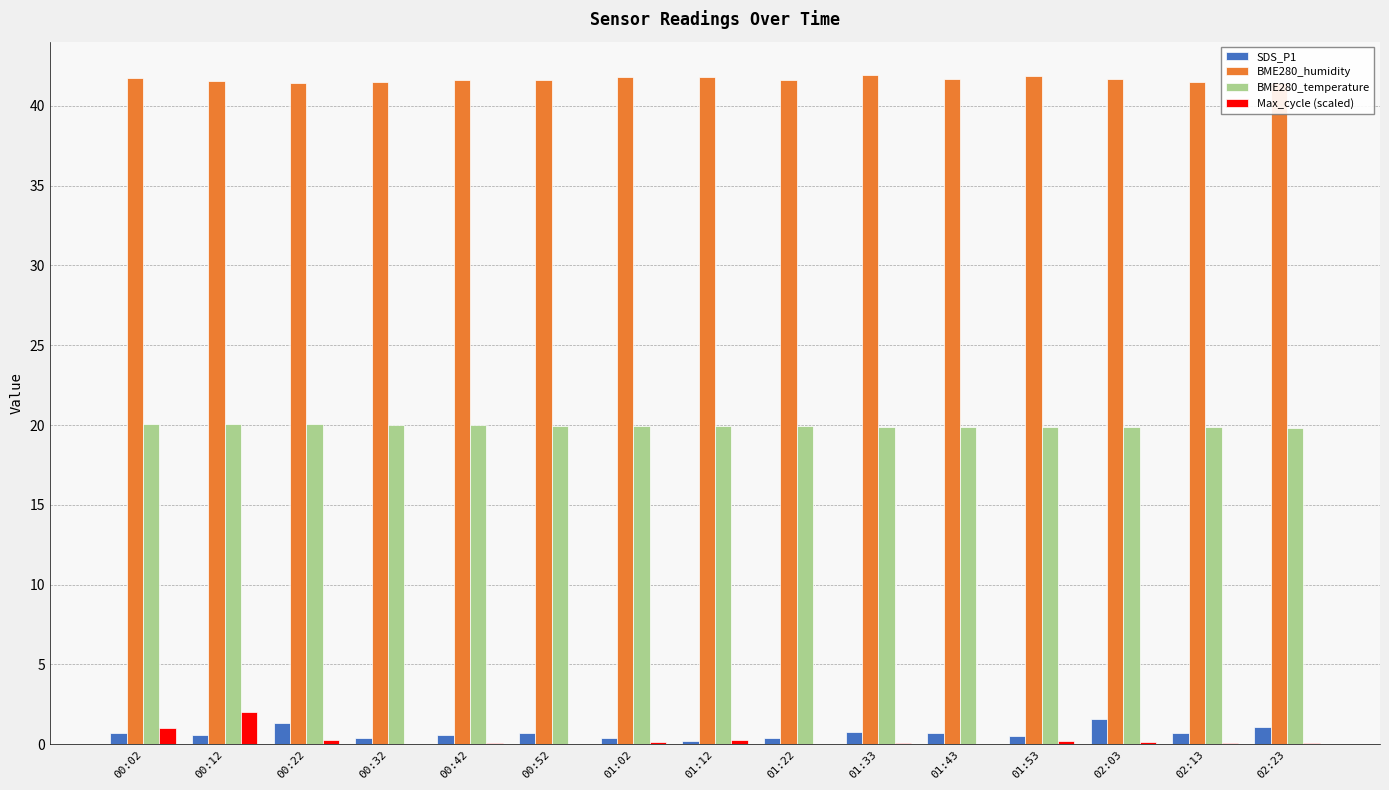

What is the label of the 9th bar from the right?

01:02